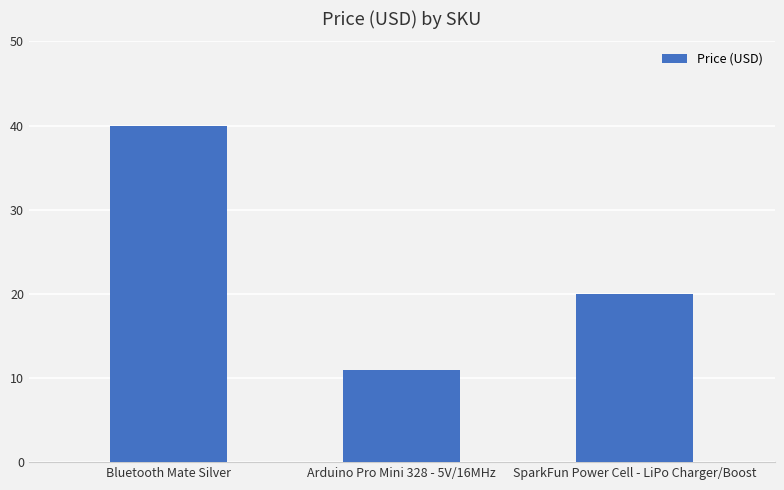

How many bars are there in total?

3